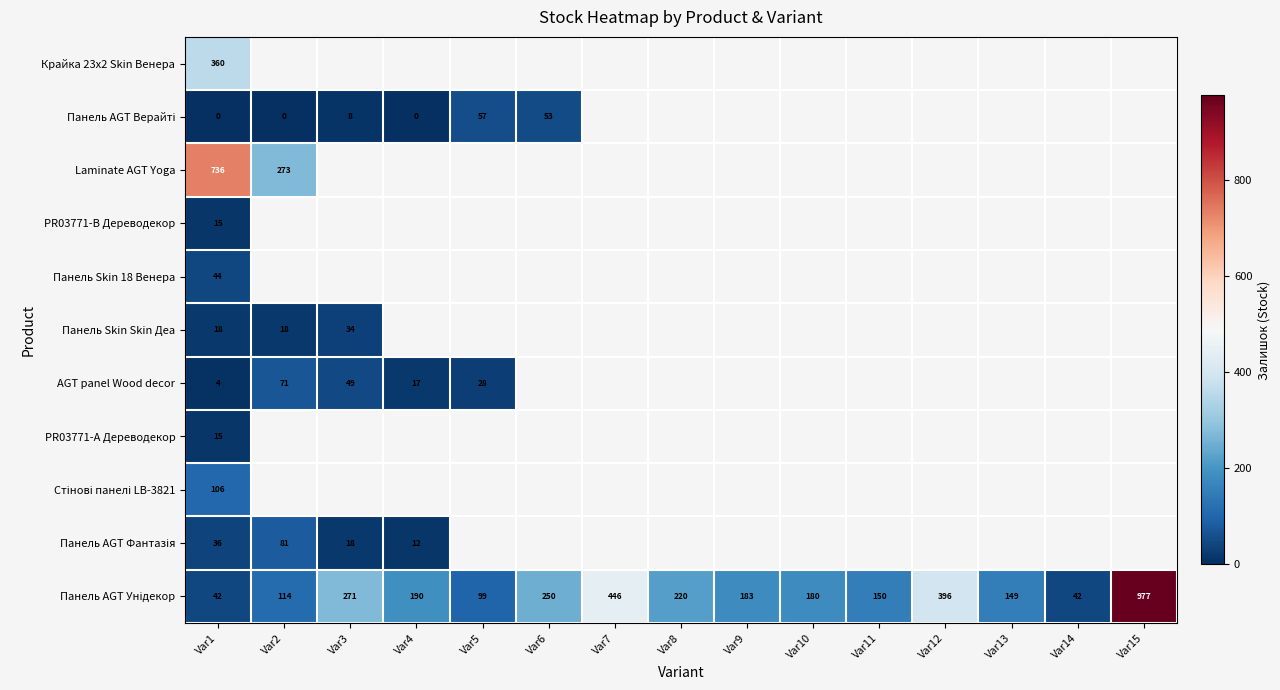

What is the maximum value shown in the chart?

977.0